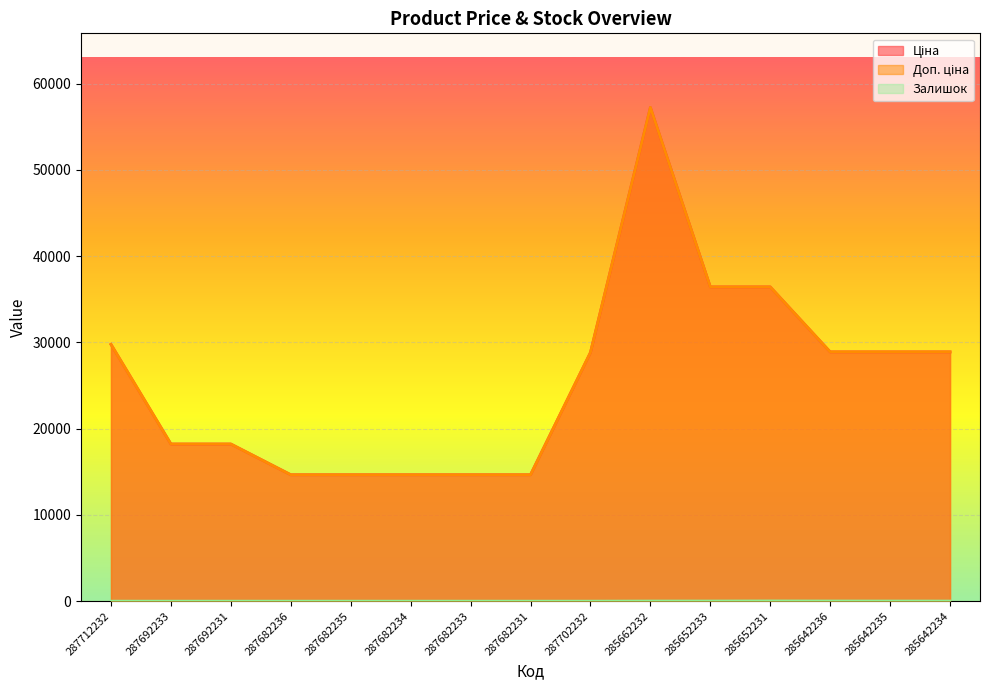

Which category has the highest value in the Ціна series?

285662232